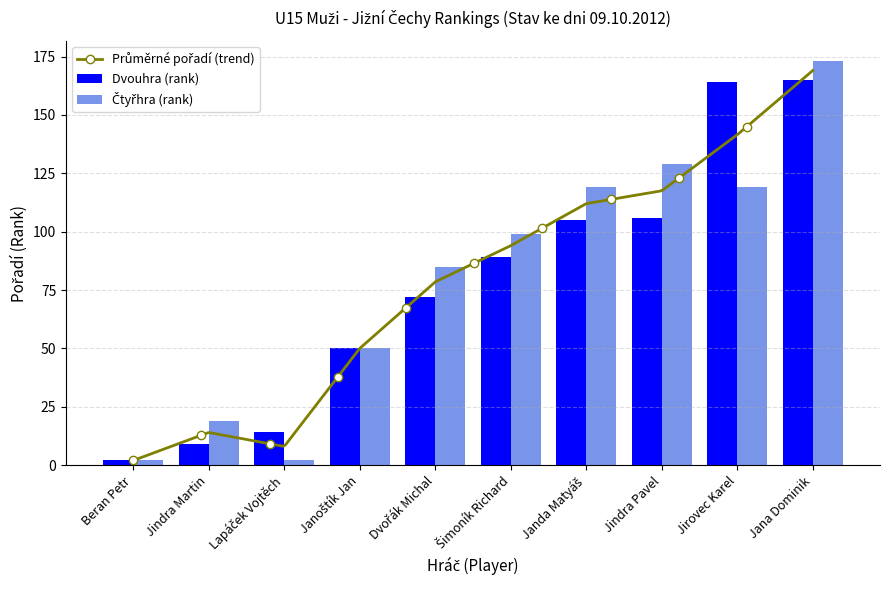

List the series in order of their overall mean, lowest first.

Dvouhra (rank), Čtyřhra (rank)